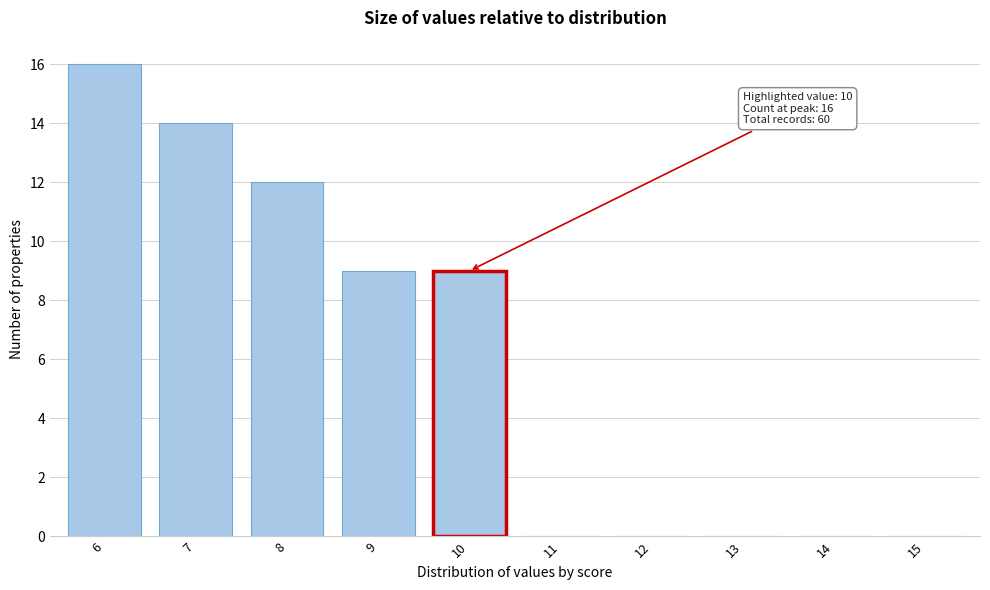

Reading right to left, list all the values displayed in this chart.

15=0	14=0	13=0	12=0	11=0	10=9	9=9	8=12	7=14	6=16